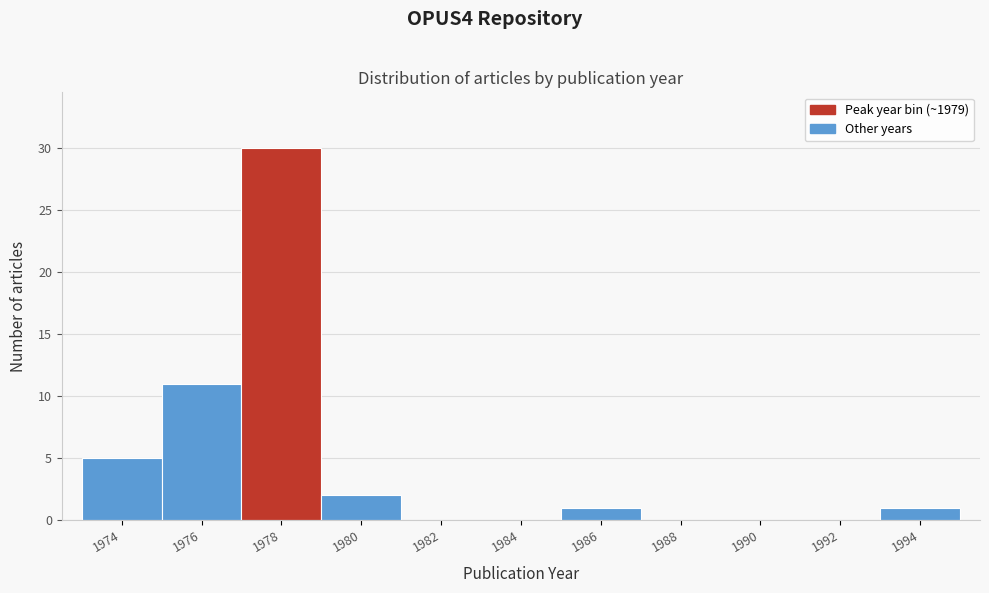

Reading left to right, list all the values displayed in this chart.

1974=5	1976=11	1978=30	1980=2	1982=0	1984=0	1986=1	1988=0	1990=0	1992=0	1994=1